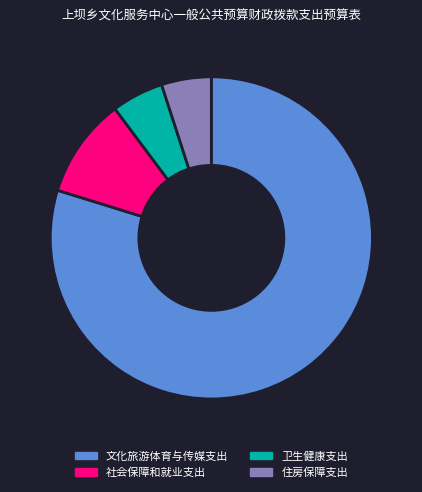

Combined, do 社会保障和就业支出 and 文化旅游体育与传媒支出 account for over 50%?

Yes